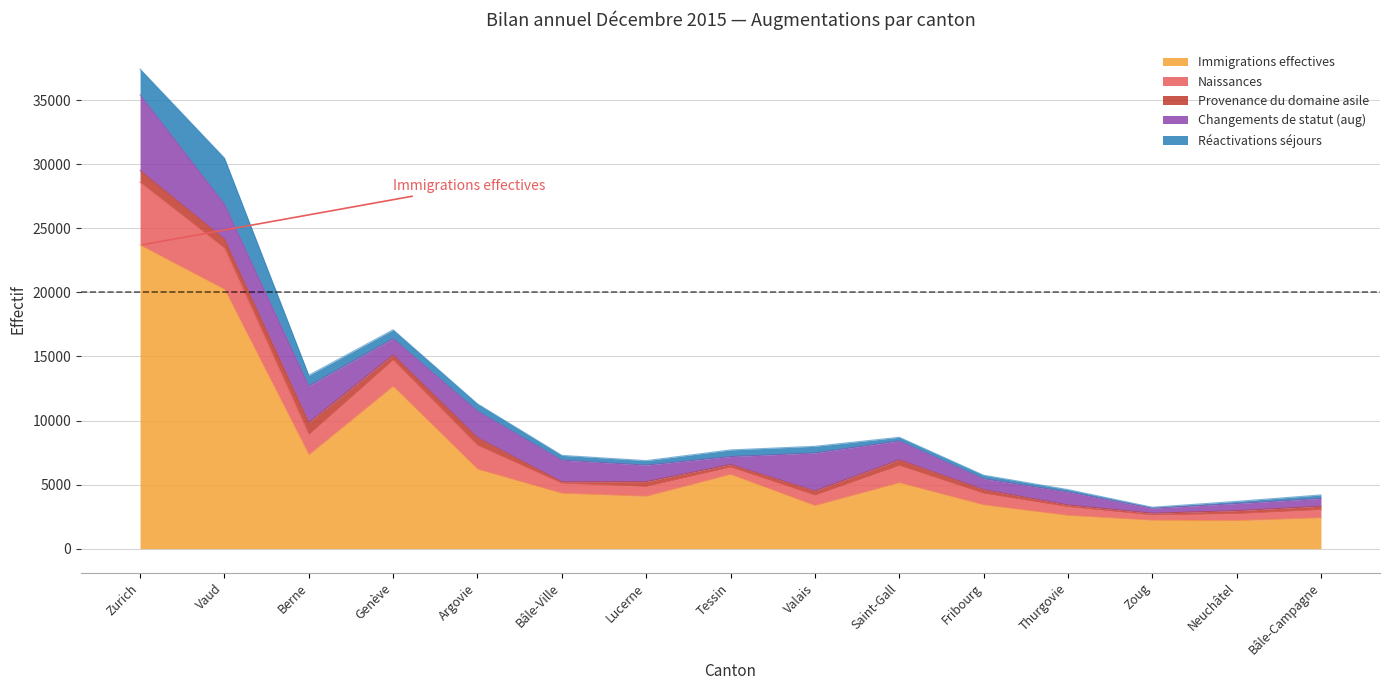

Is it true that Changements de statut (aug) equals 89 at Zoug?

False